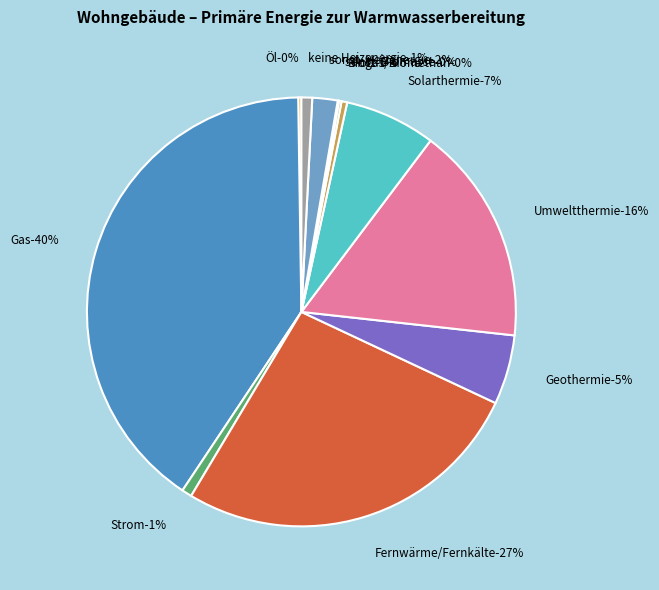

To the nearest percent, what portion does Umweltthermie represent?

16%